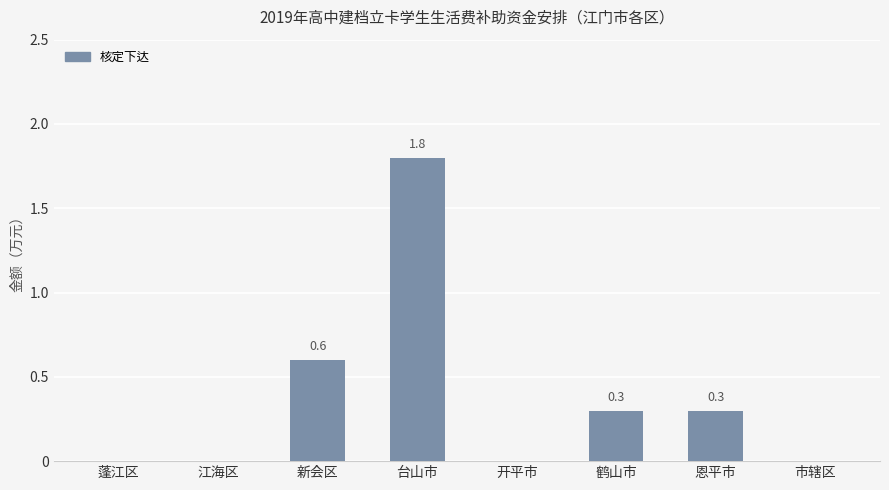

What is the change in value from 新会区 to 市辖区?

-0.6